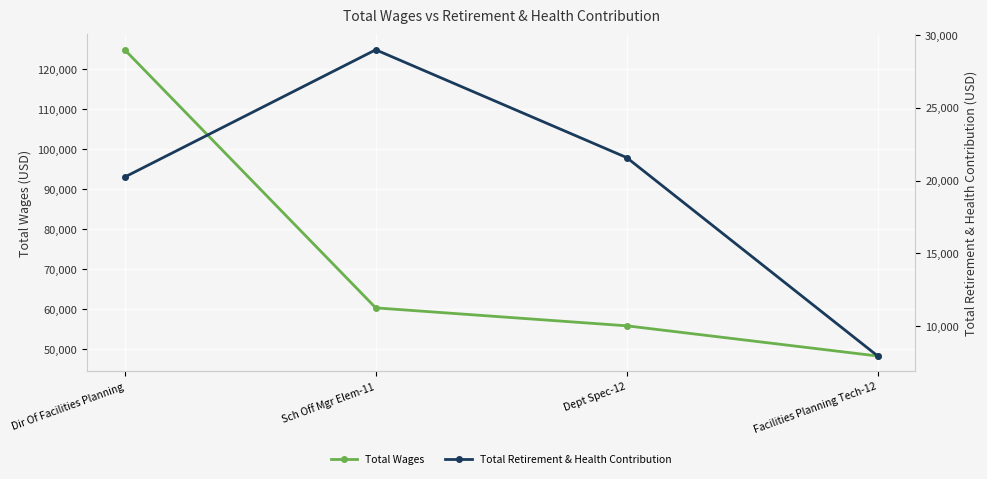

At which category is the sum across all series the highest?

Dir Of Facilities Planning